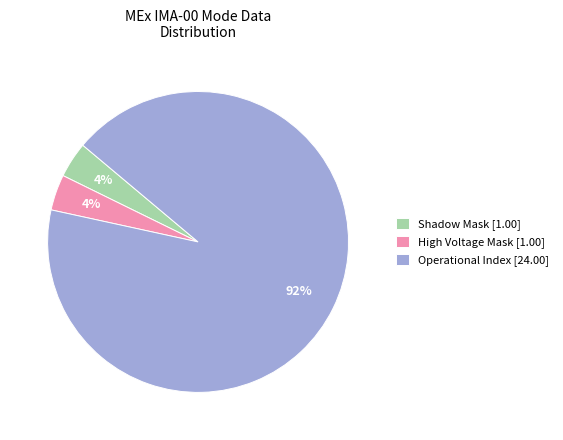

How many slices are in this pie chart?

3